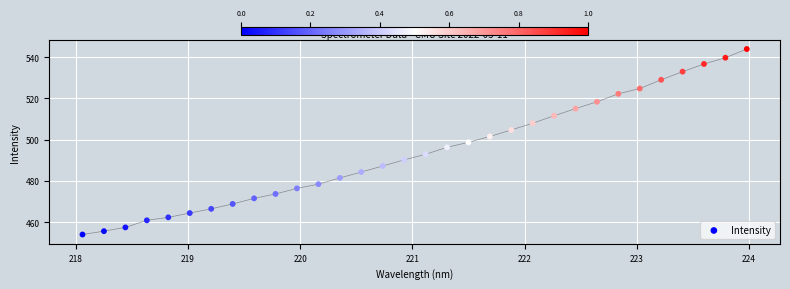

What is the range of X values (max minus min)?

5.9